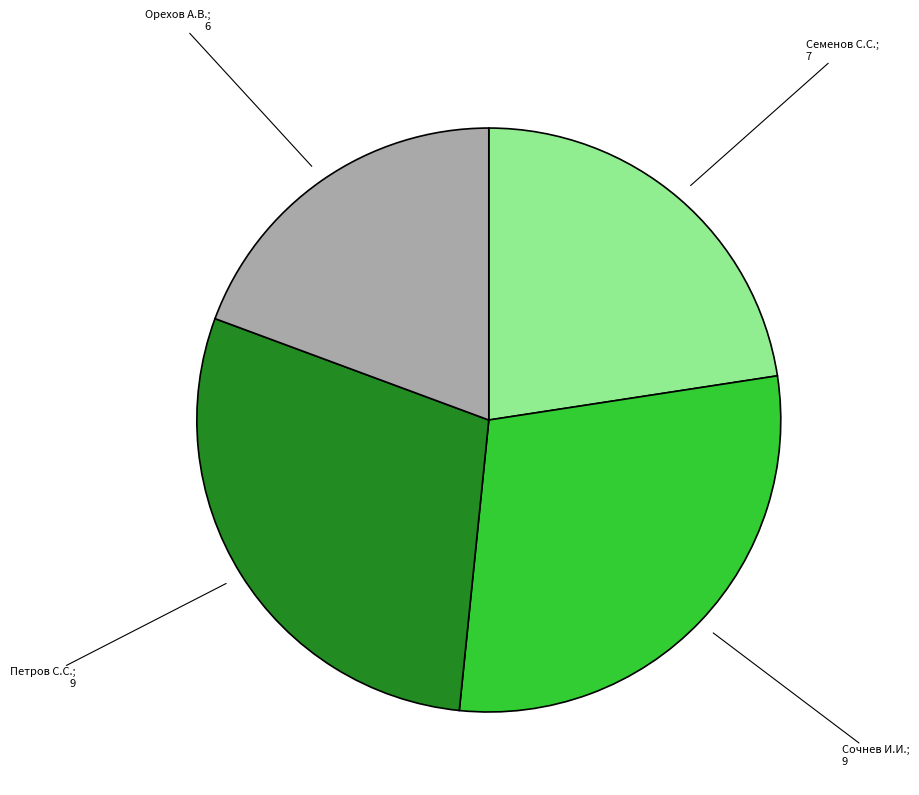

Is there any slice that represents more than half of the pie?

No